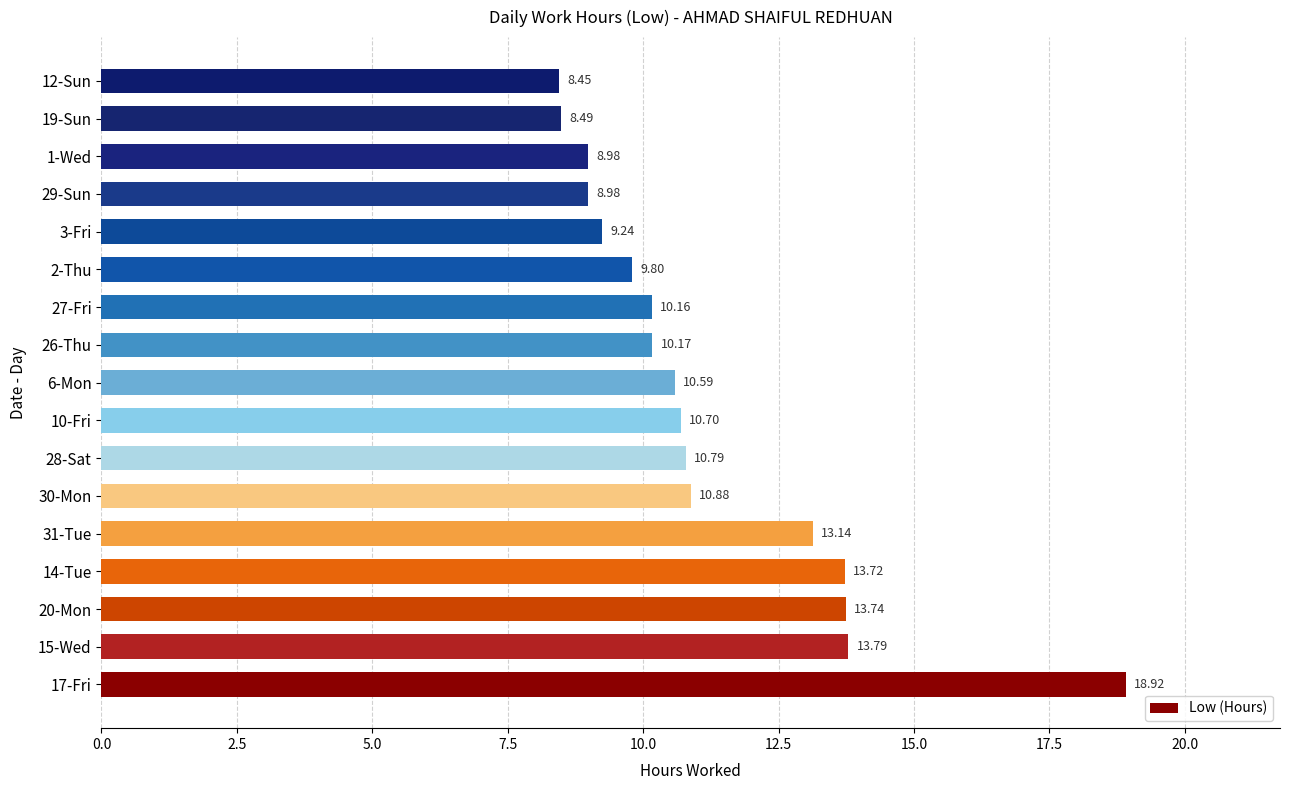

Which has a higher value, 30-Mon or 2-Thu?

30-Mon